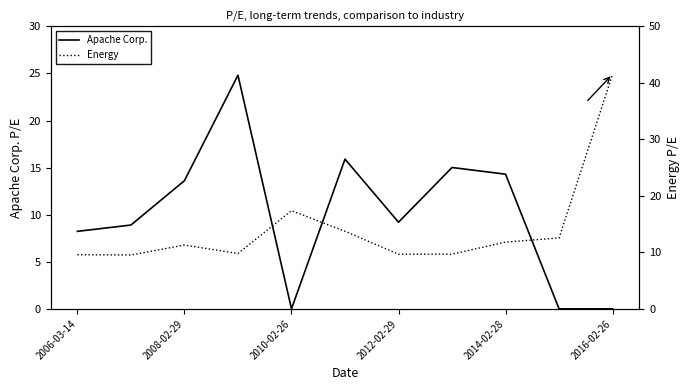

Reading left to right, list all the values displayed in this chart.

Apache Corp.: 8.2	8.9	13.6	24.8	0.0	15.9	9.2	15.0	14.3	0.0	0.0
Energy: 9.6	9.5	11.3	9.8	17.4	13.7	9.7	9.7	11.8	12.6	41.5